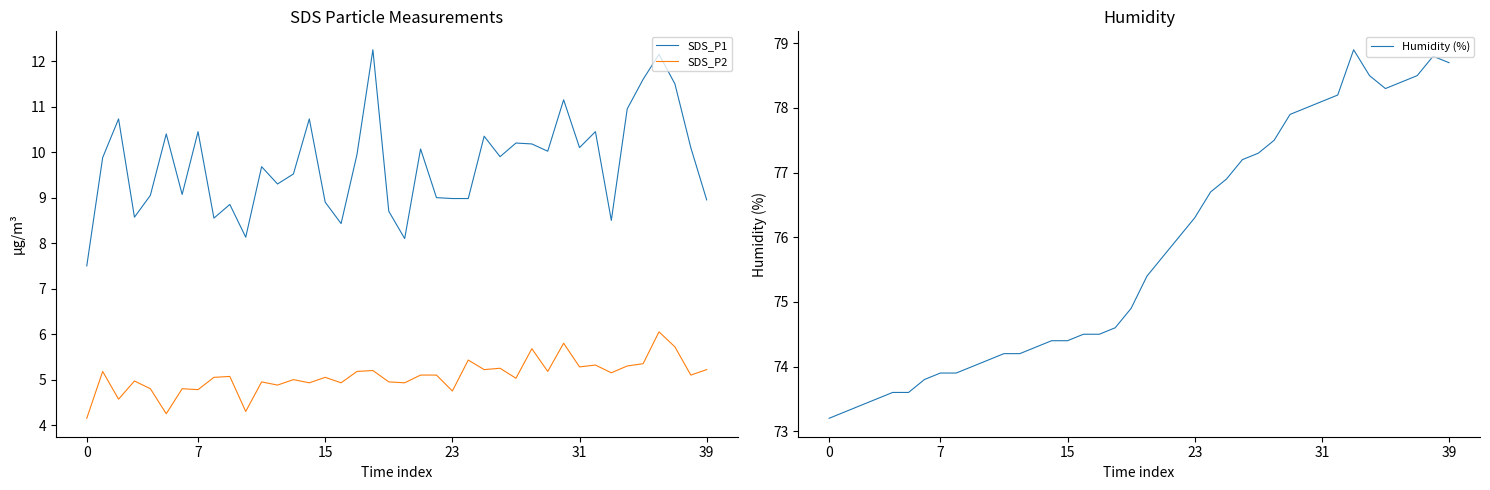

The SDS_P2 series shows 2.5 at 12. True or false?

False